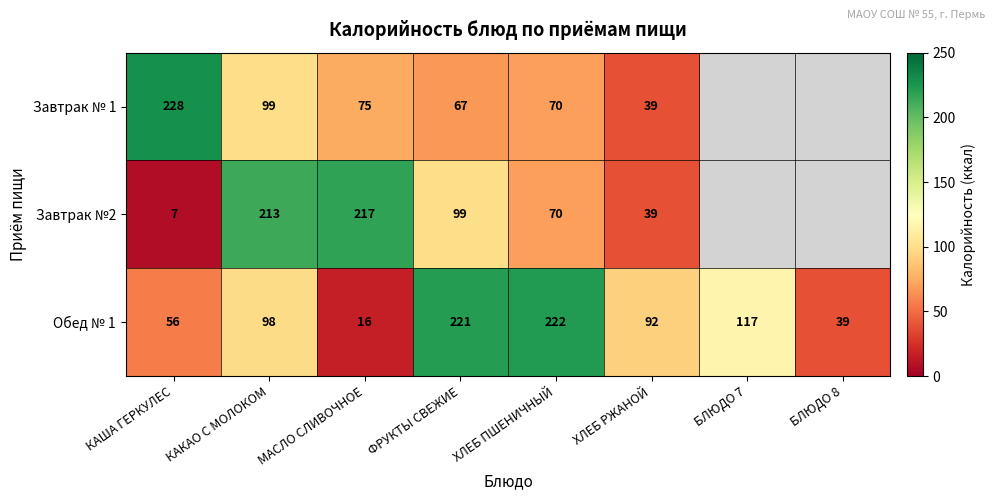

At which category is the sum across all series the highest?

КАКАО С МОЛОКОМ